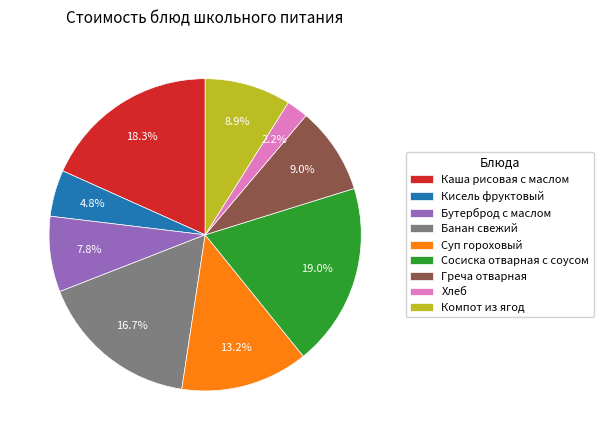

Does any single category account for the majority?

No